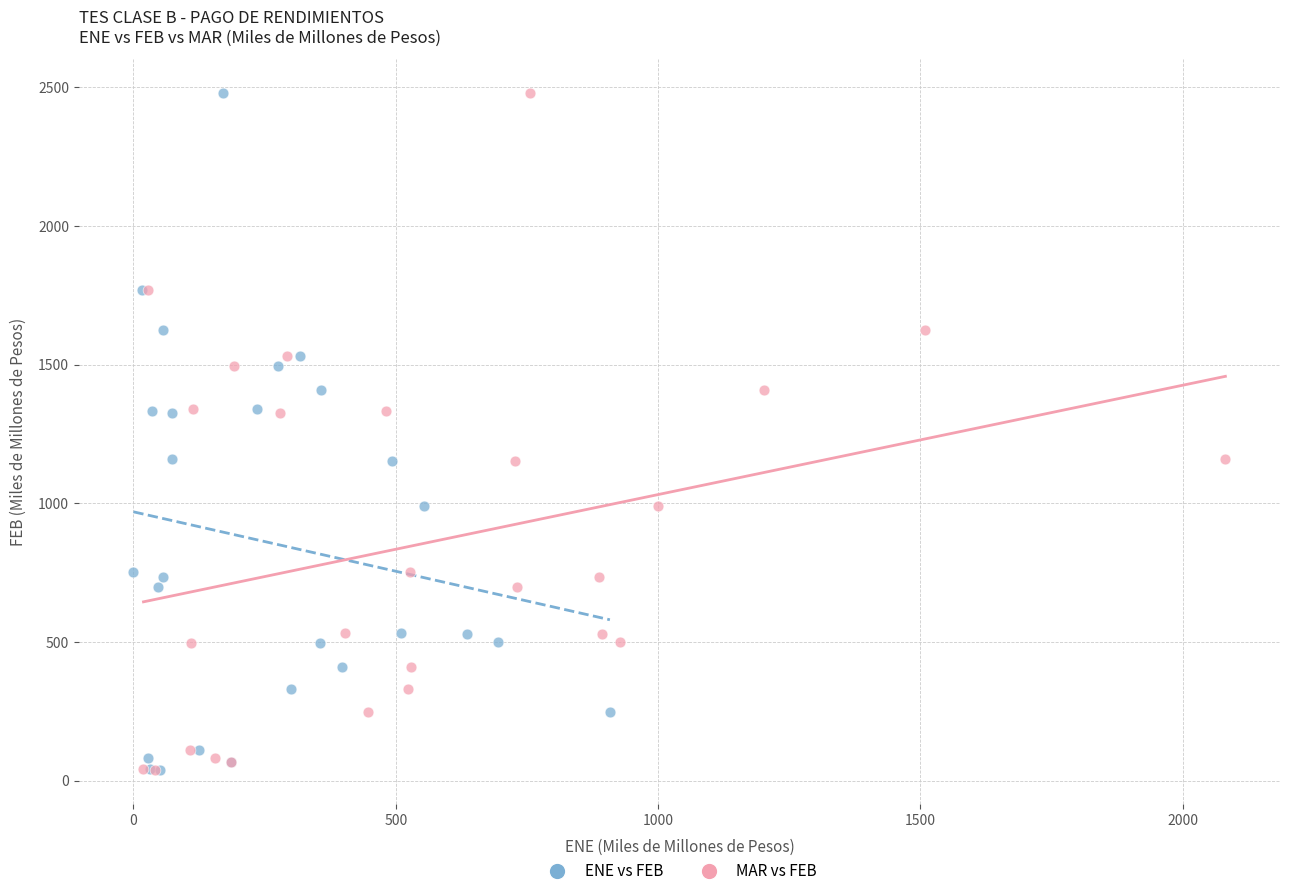

What are all the series names shown in the legend?

ENE vs FEB, MAR vs FEB